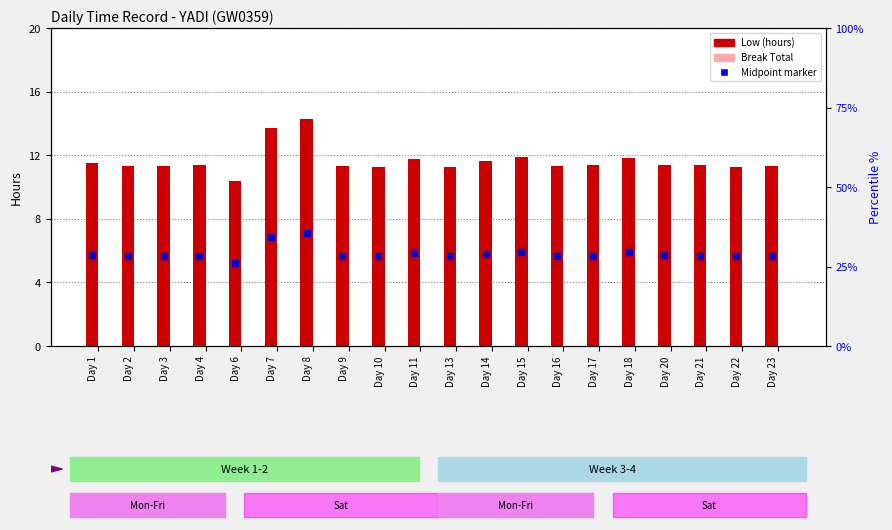

Which series has the largest Y range (max minus min)?

Low (hours)